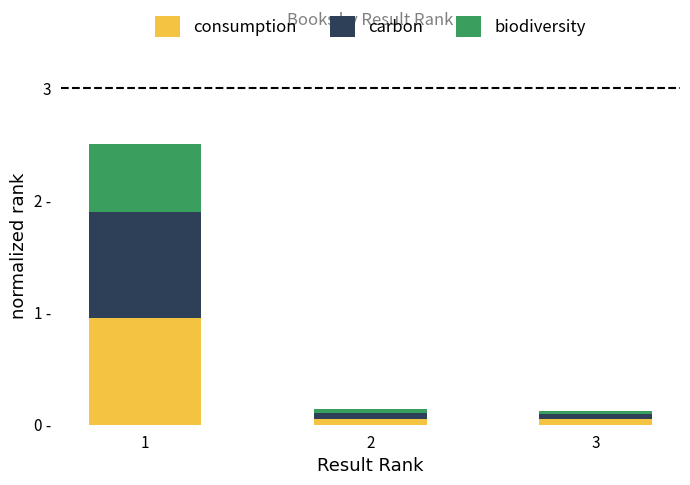

What are all the series names shown in the legend?

consumption, carbon, biodiversity